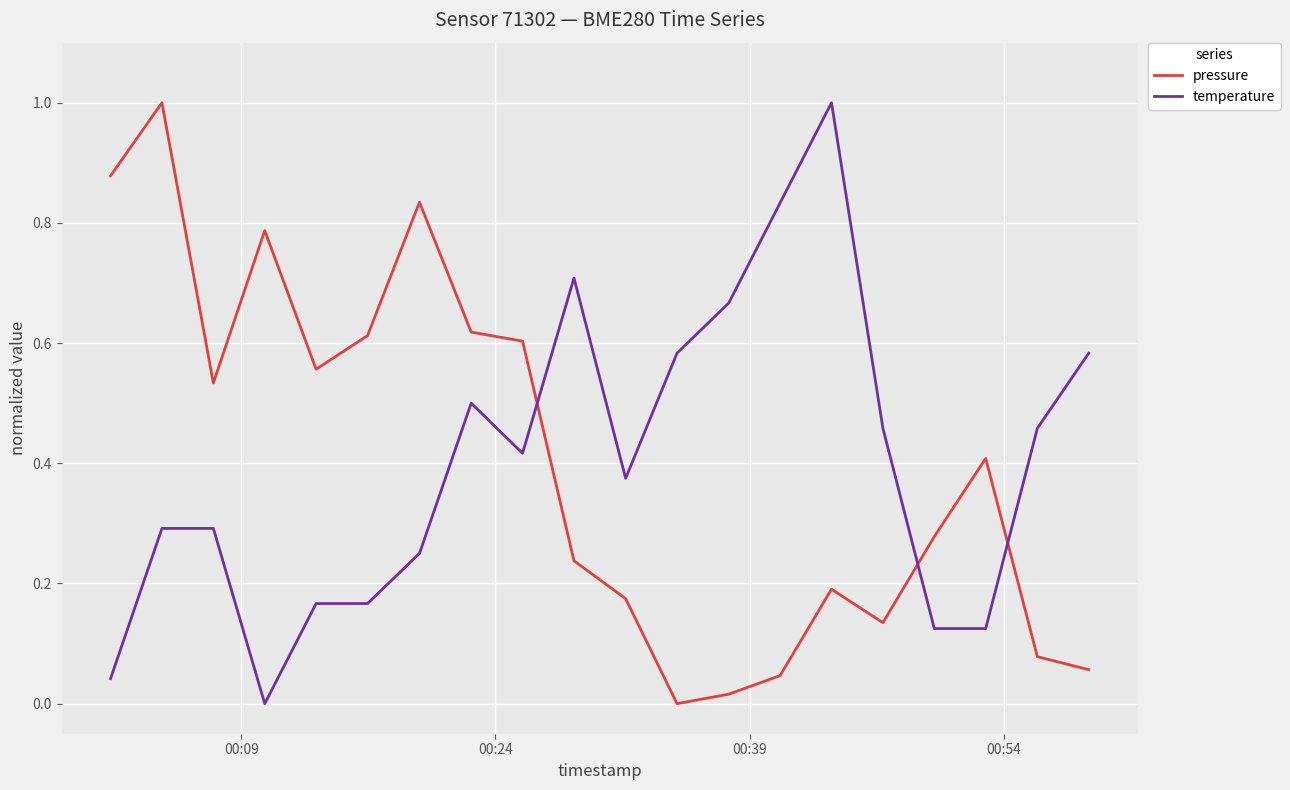

What is the difference between the maximum and minimum values in the temperature series?

1.0